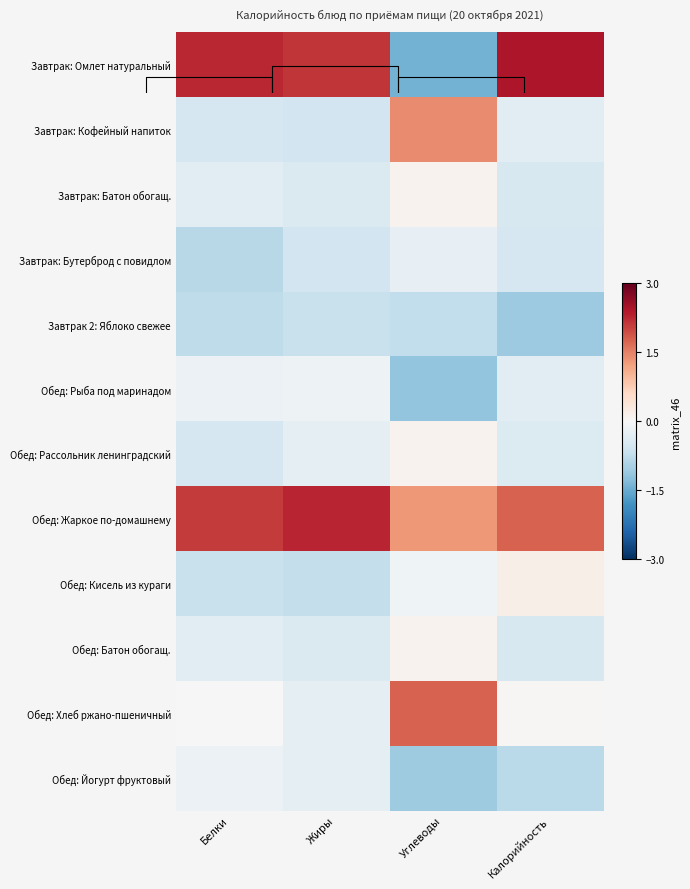

Count the number of data series in this chart.

12